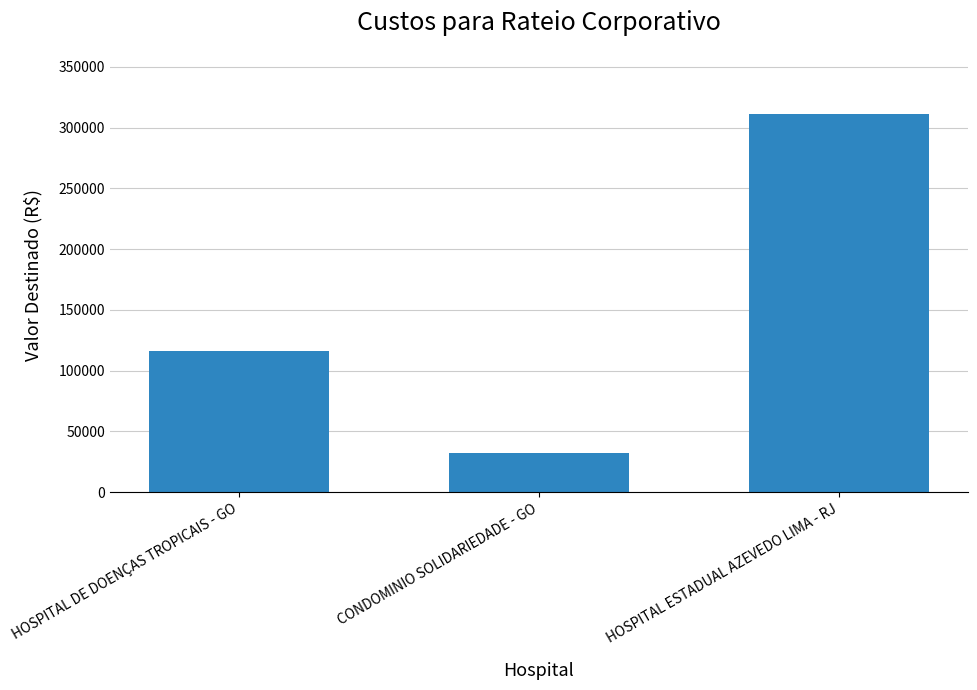

Approximately how many times larger is the value at HOSPITAL DE DOENÇAS TROPICAIS - GO compared to CONDOMINIO SOLIDARIEDADE - GO?

3.6